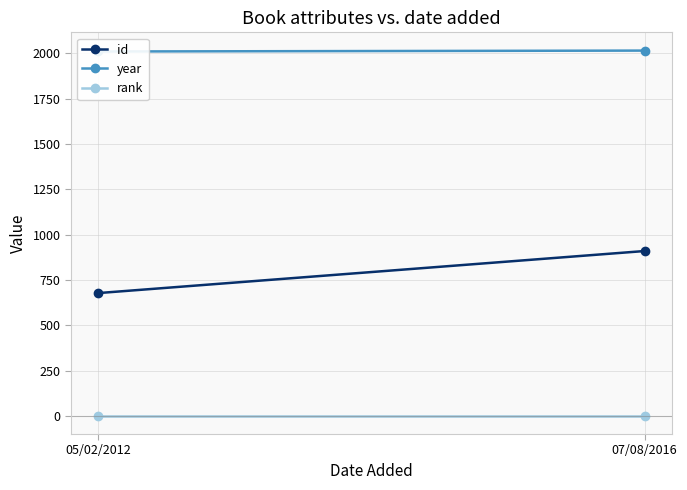

What is the lowest value of the year series?

2011